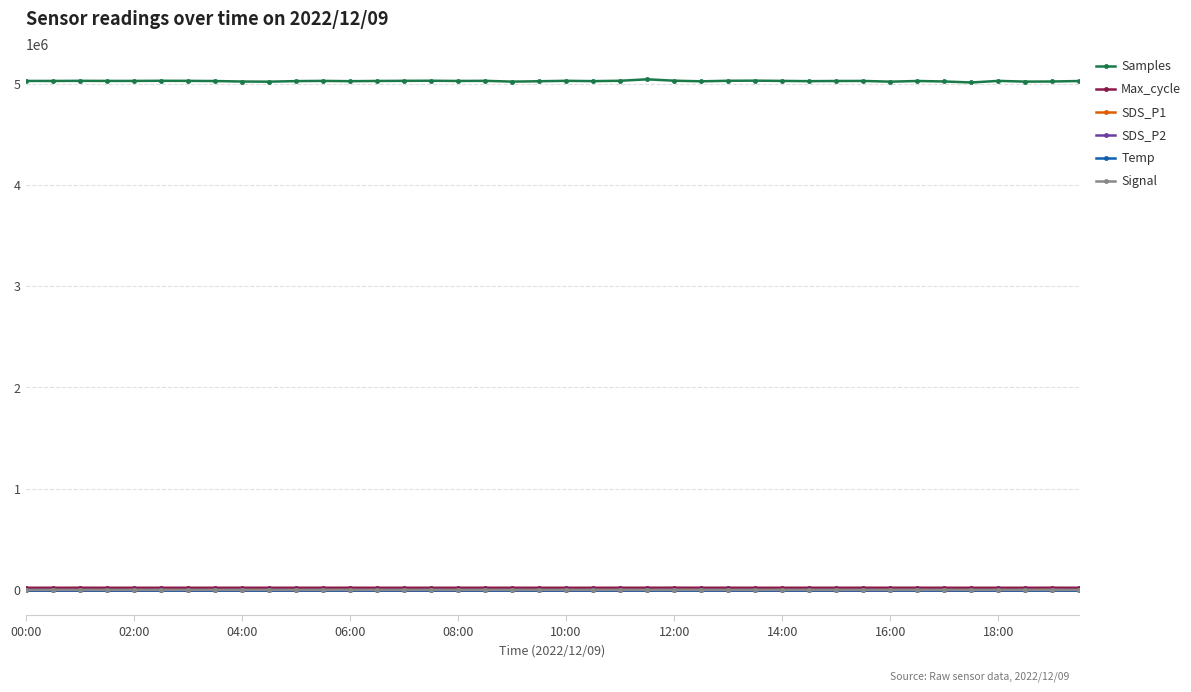

Does the chart have visible grid lines?

Yes